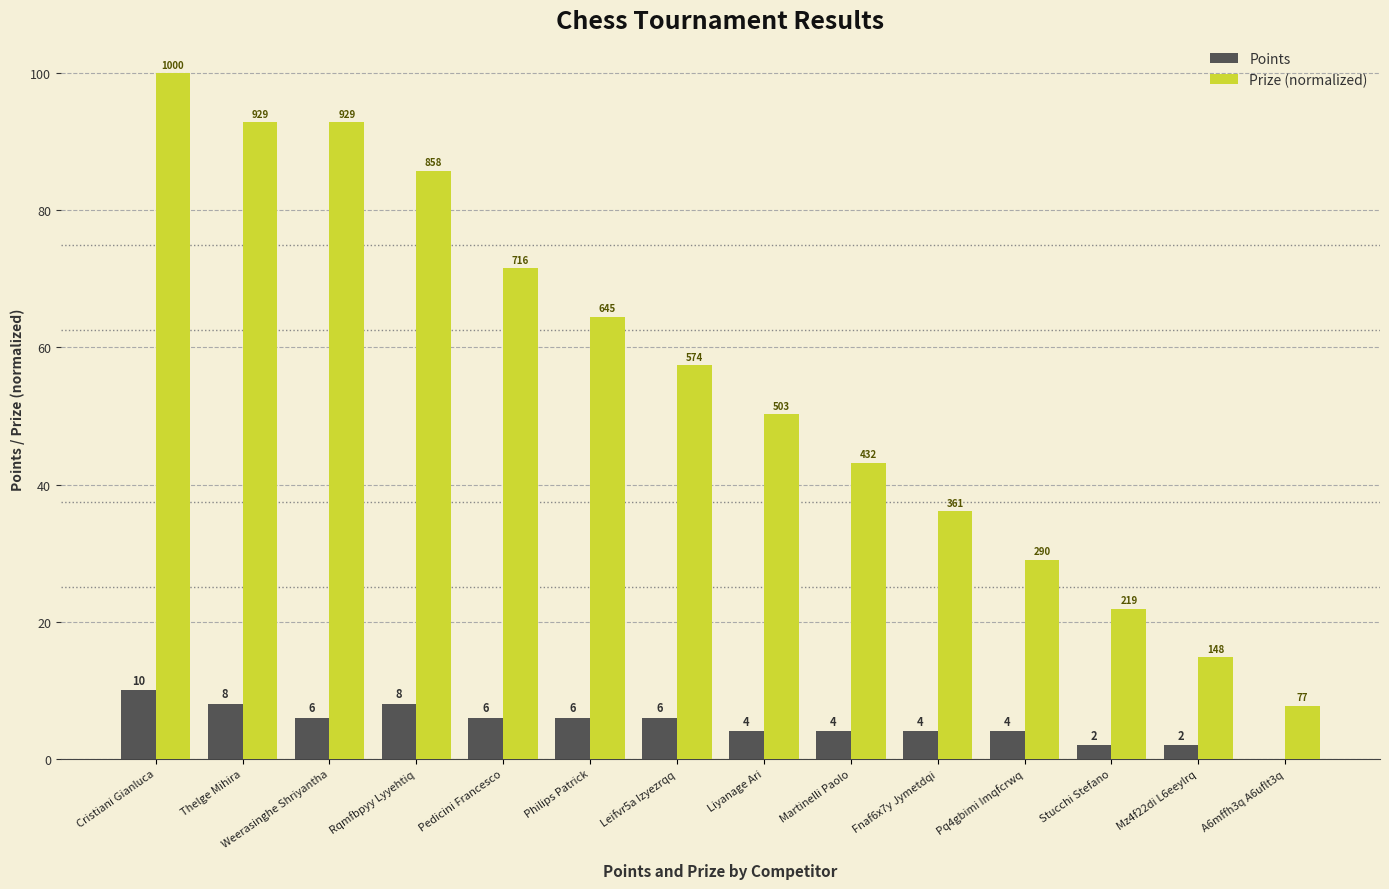

At which category is the sum across all series the highest?

Cristiani Gianluca